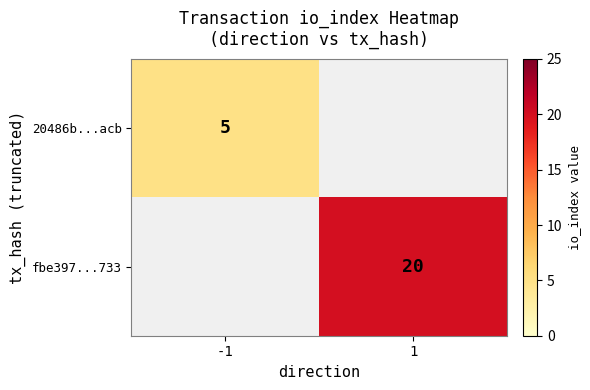

The fbe397...733 series shows 20 at 1. True or false?

True